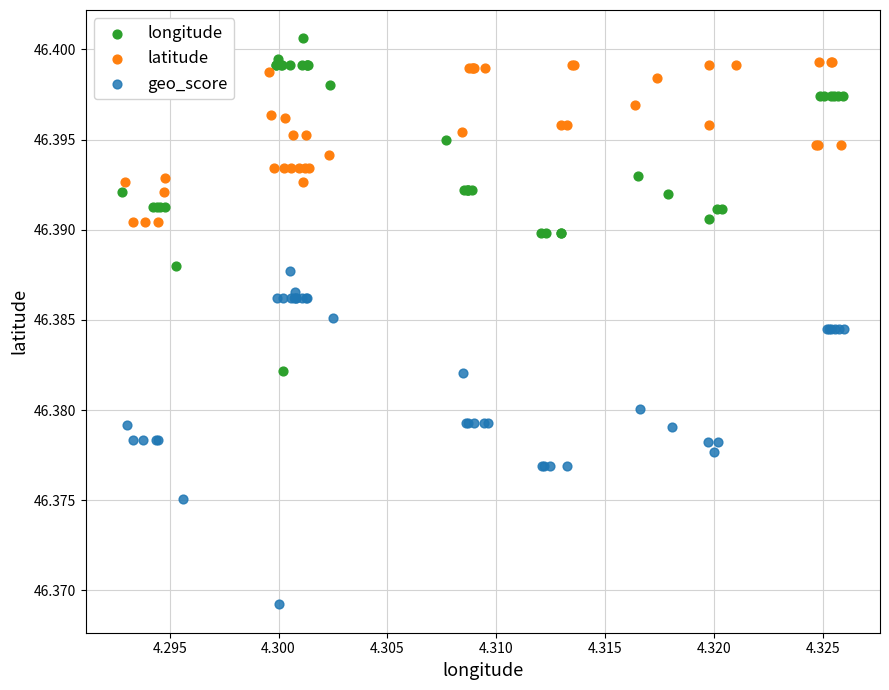

Which series has the largest Y range (max minus min)?

longitude